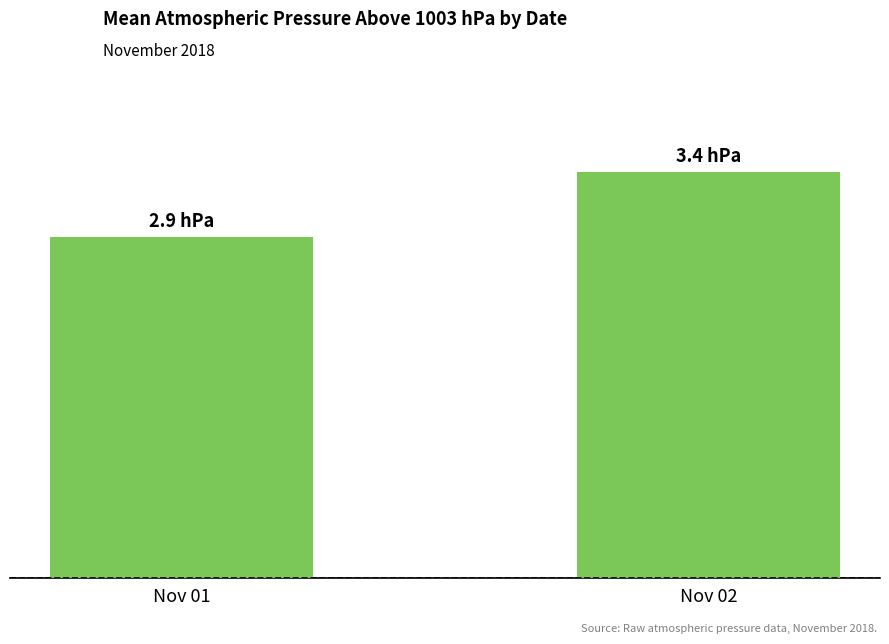

Approximately how many times larger is the value at Nov 02 compared to Nov 01?

1.2